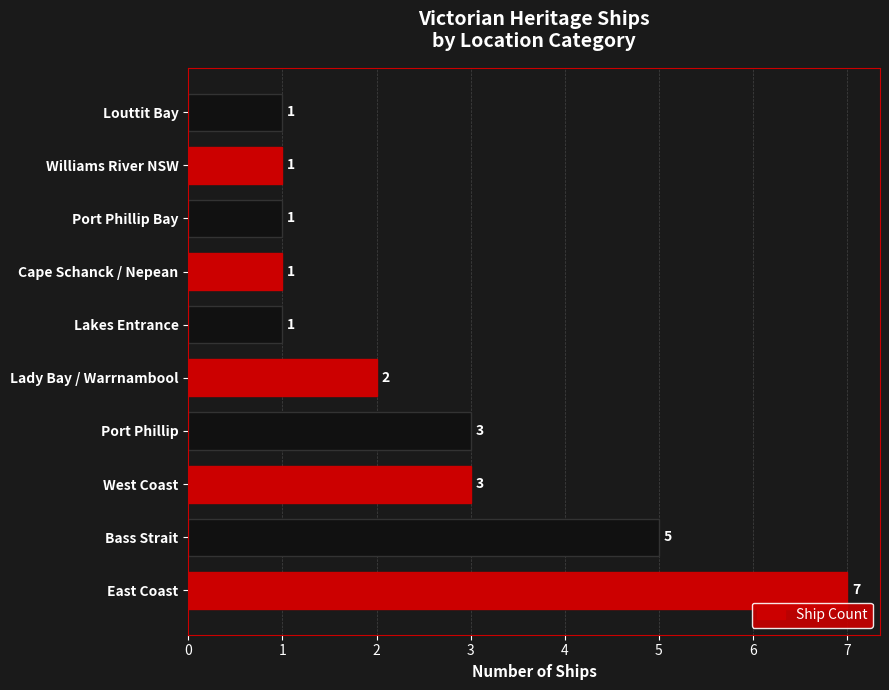

Are the bars horizontal?

Yes